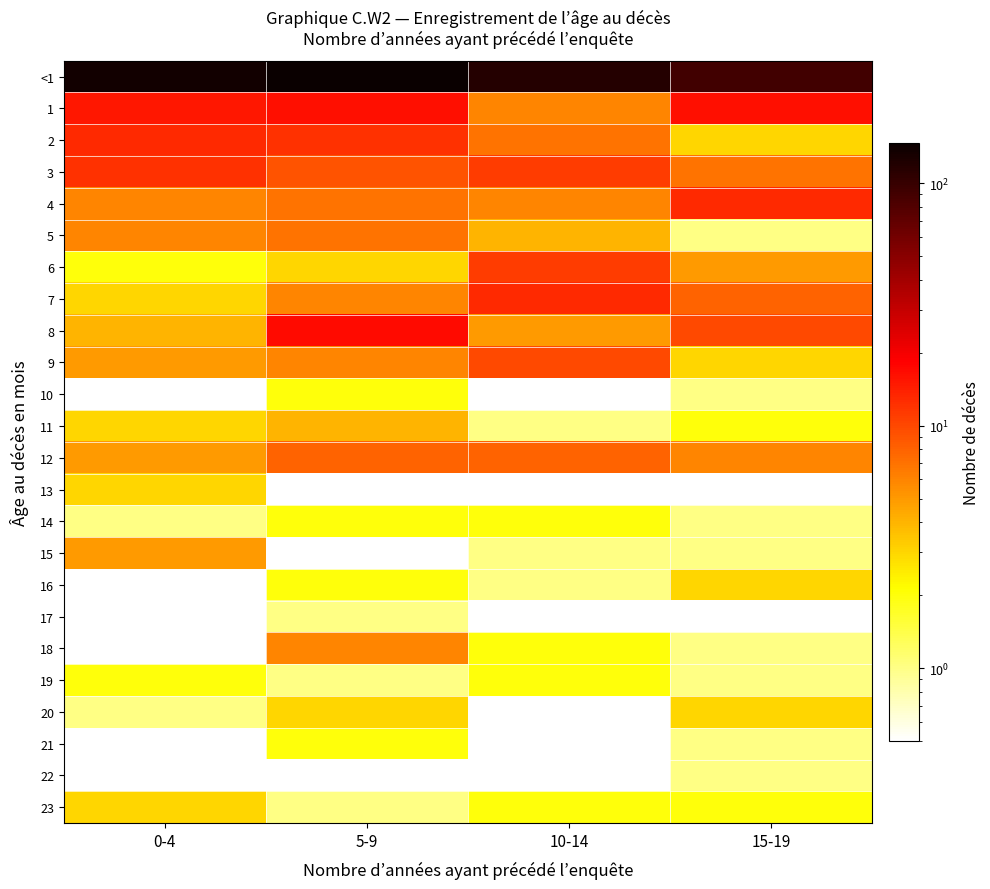

List the series in order of their peak value, lowest first.

17, 22, 10, 14, 19, 21, 13, 16, 20, 23, 11, 15, 18, 5, 12, 9, 6, 3, 2, 4, 7, 1, 8, <1